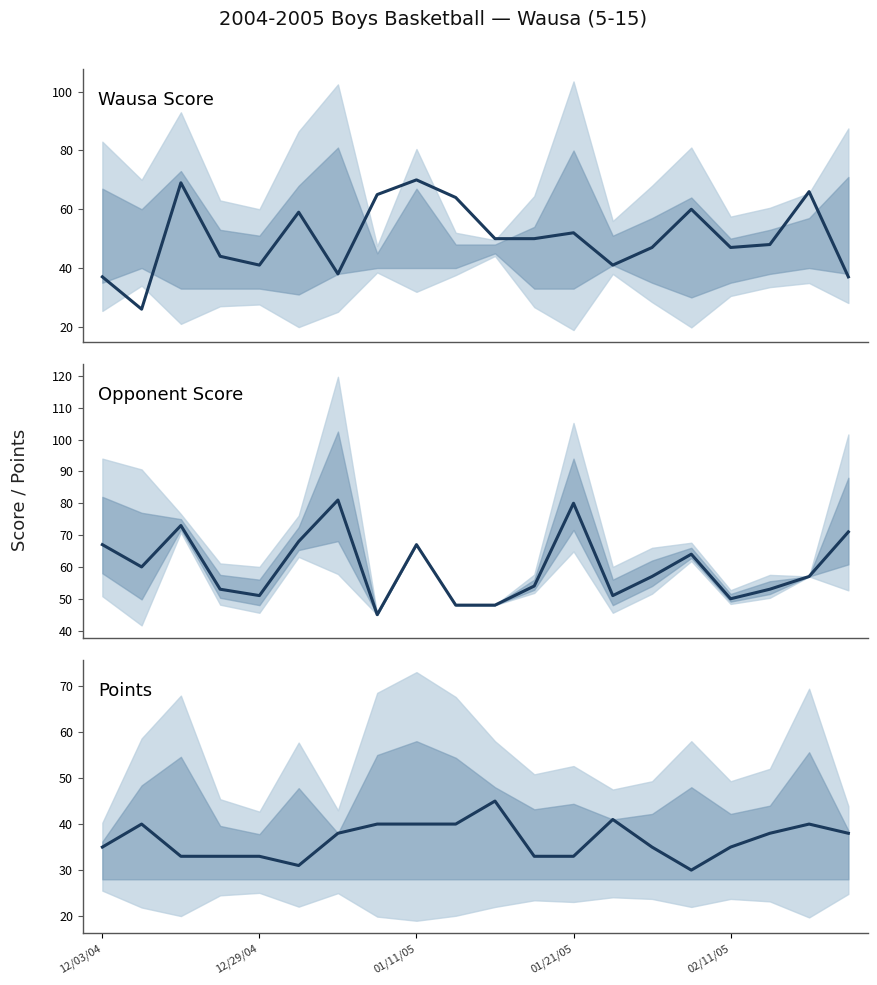

How many data points does each series have?

20